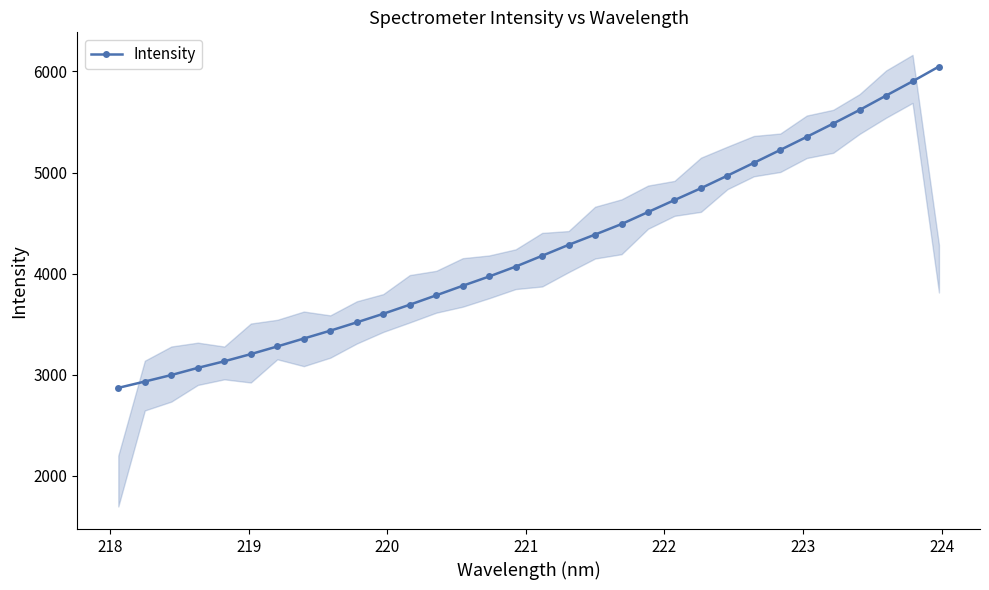

What is the value of the Intensity point at the 27th from the left?

5353.1